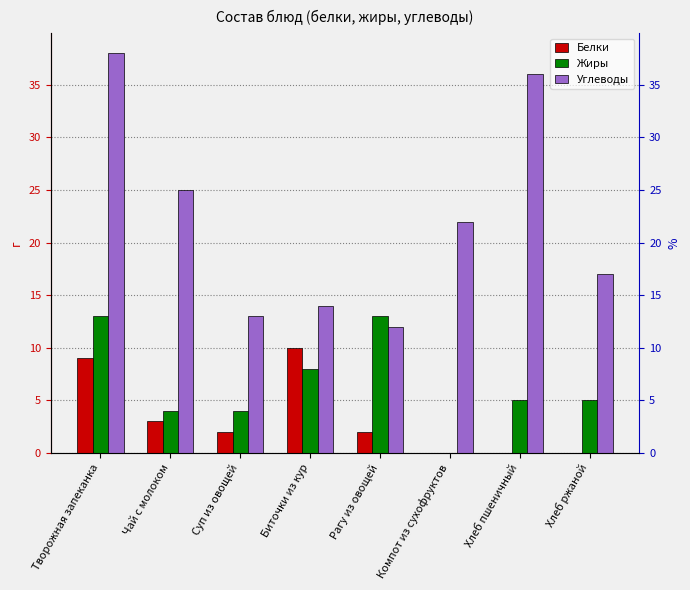

What is the sum of the Жиры values at Компот из сухофруктов and Хлеб пшеничный?

5